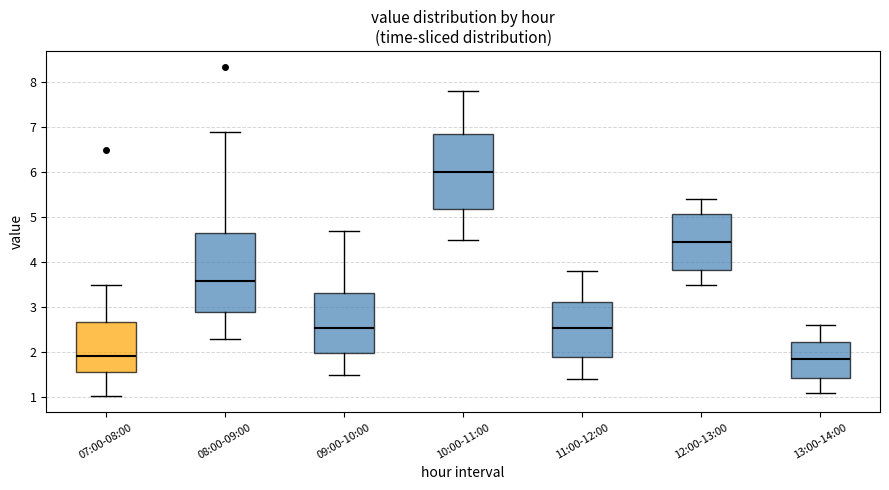

Reading left to right, transcribe this box plot: for each box, give where its median line is, the range the box spans, and where its two whiskers end, as read against the y-axis. The values are not printed on the chart, so give them approximately, as read against the axis.

07:00-08:00: median 1.9, box 1.6 to 2.7, whiskers 1.0 to 3.5
08:00-09:00: median 3.6, box 2.9 to 4.7, whiskers 2.3 to 6.9
09:00-10:00: median 2.6, box 2.0 to 3.3, whiskers 1.5 to 4.7
10:00-11:00: median 6.0, box 5.2 to 6.9, whiskers 4.5 to 7.8
11:00-12:00: median 2.6, box 1.9 to 3.1, whiskers 1.4 to 3.8
12:00-13:00: median 4.5, box 3.8 to 5.1, whiskers 3.5 to 5.4
13:00-14:00: median 1.9, box 1.4 to 2.2, whiskers 1.1 to 2.6